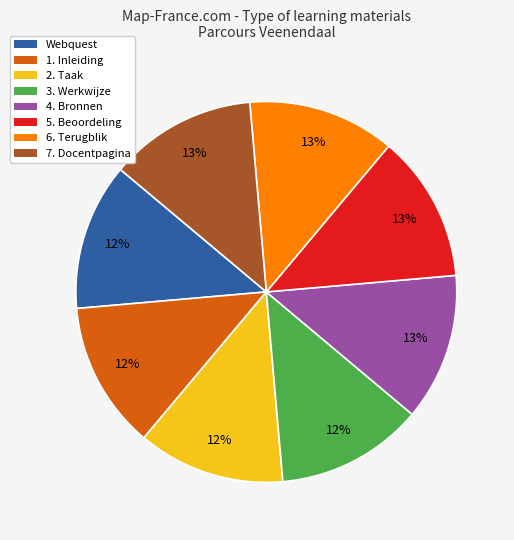

Is there a majority slice in this chart?

No